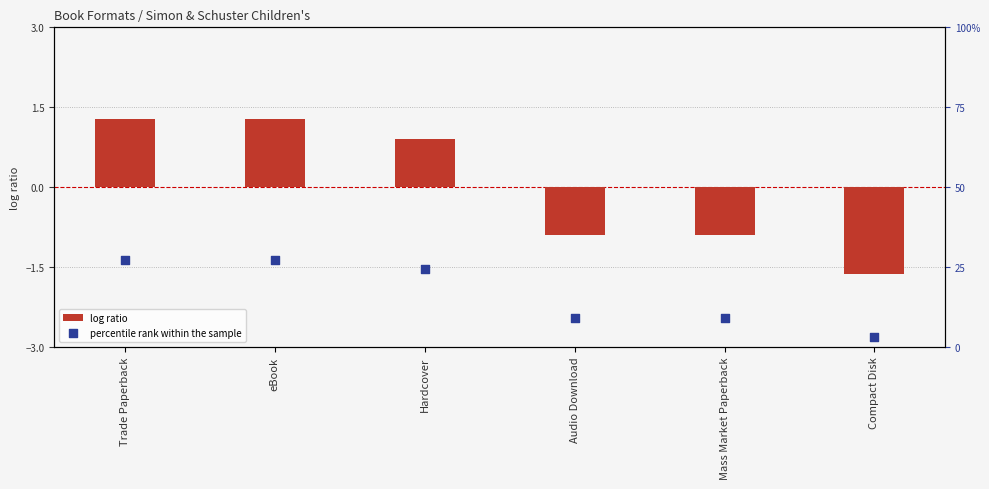

What is the total value across all series at Compact Disk?

1.4